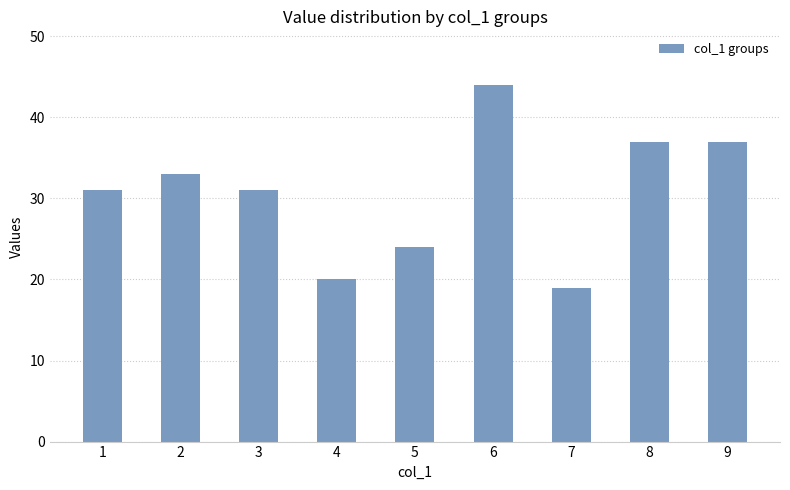

Read the value at 3, to the nearest 10.

30